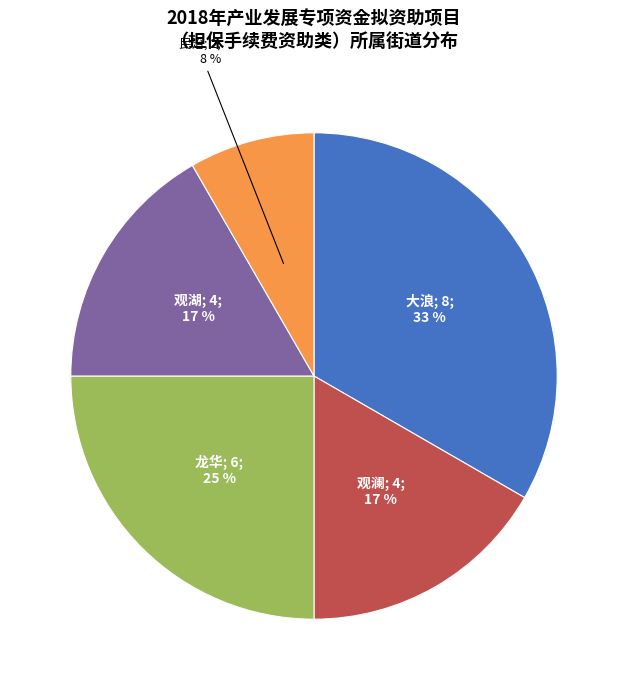

To the nearest percent, what is the average slice percentage?

20%